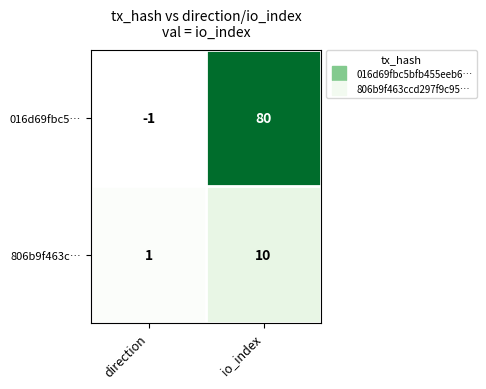

Which category has the highest value across all series?

io_index